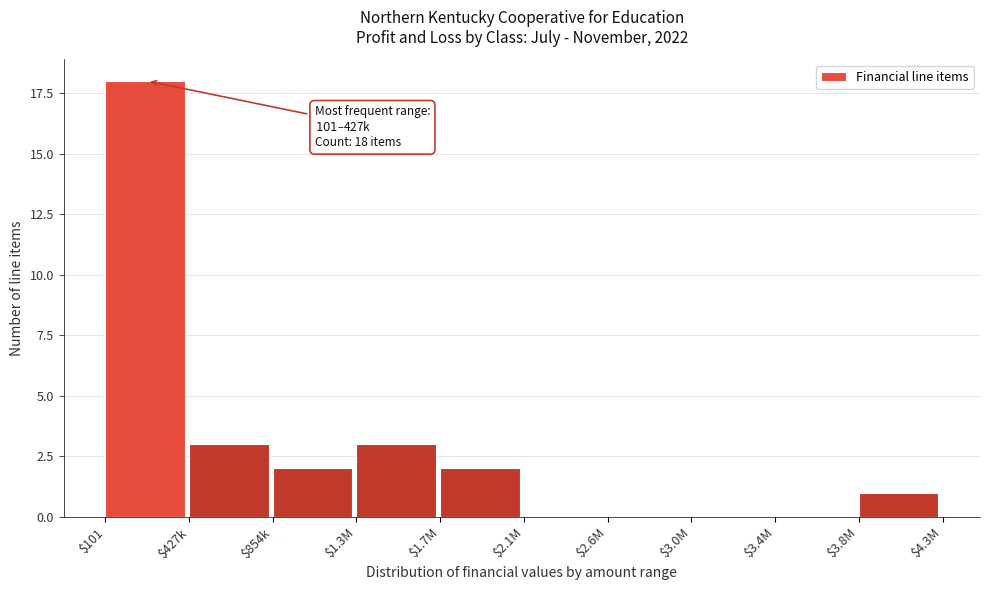

What is the greatest value displayed?

18